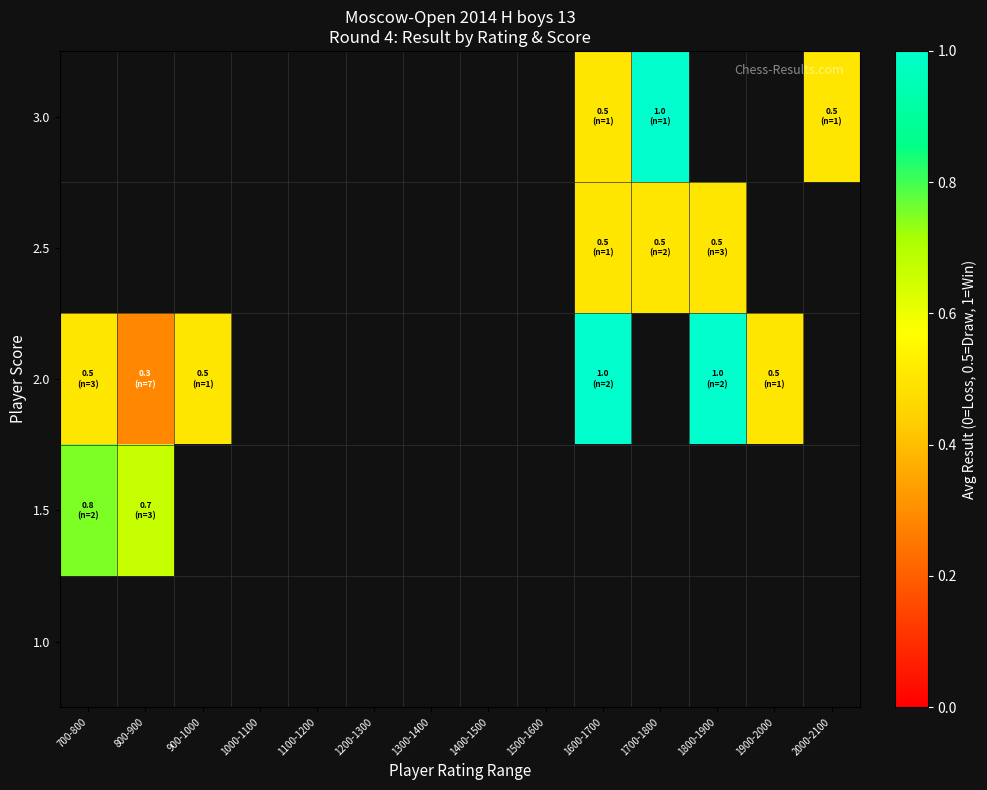

How many positive values does the 2.5 series have?

3